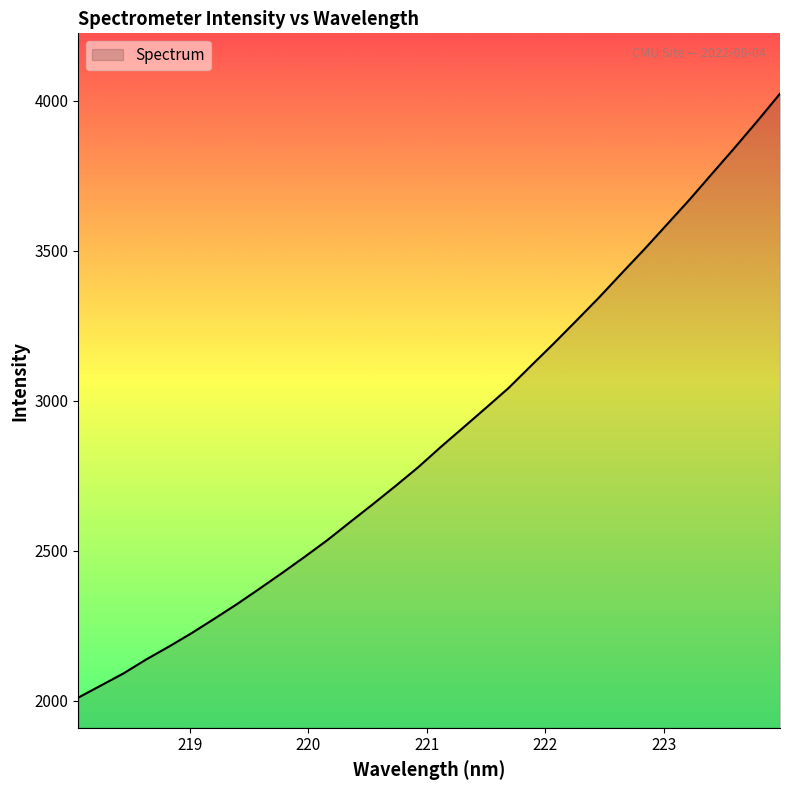

What is the greatest value displayed?

4023.8